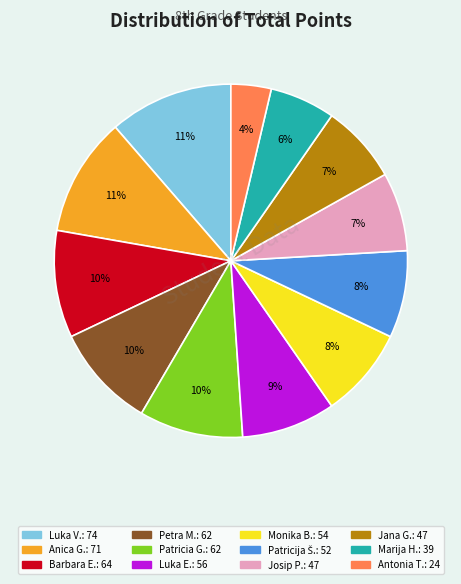

To the nearest percent, what is the average slice percentage?

8%